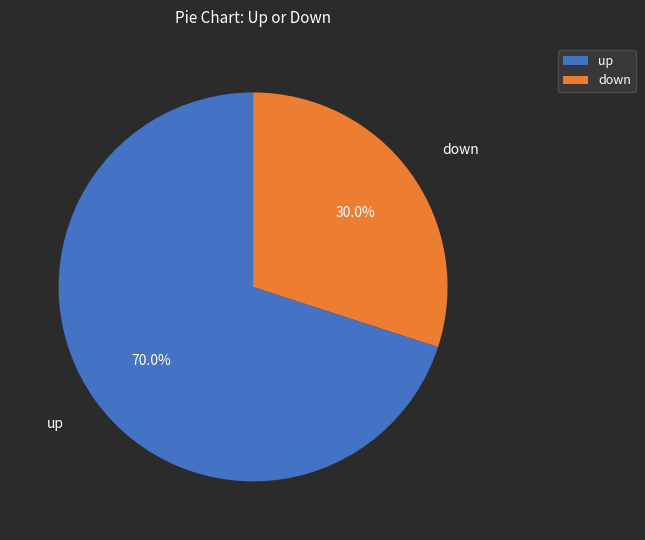

How many slices are in this pie chart?

2